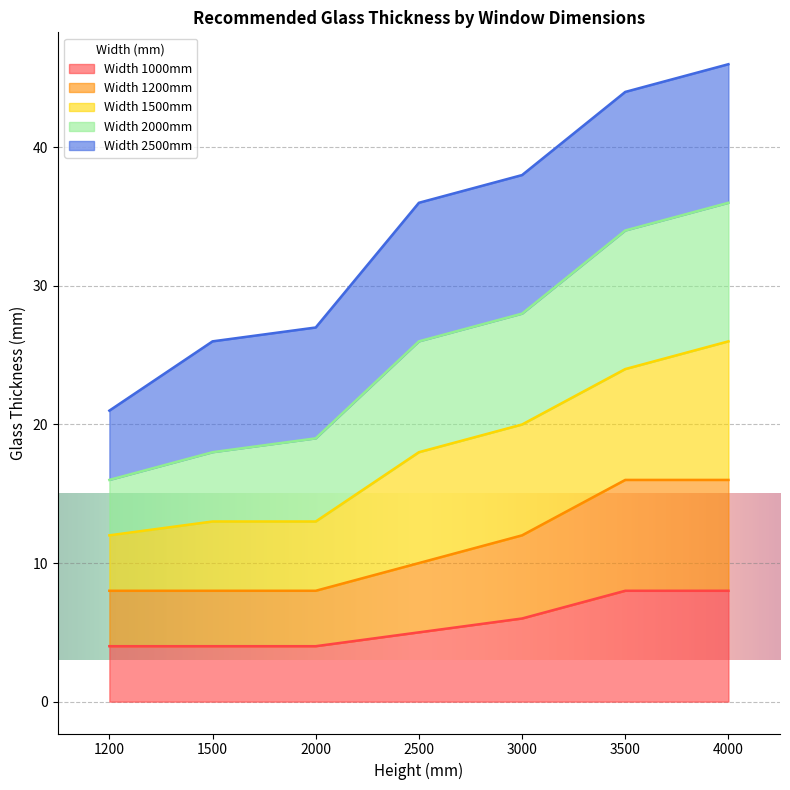

What is the difference between the 1200 values at 1200 and 4000?

8